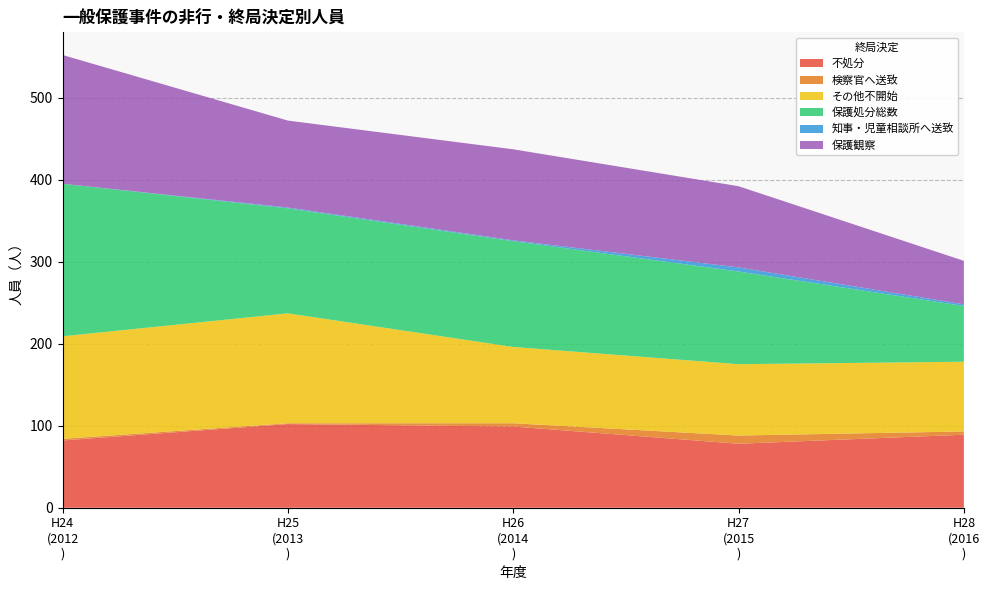

Reading left to right, what are all the values shown in this chart?

不処分: 平成24年(2012年)=82	平成25年(2013年)=102	平成26年(2014年)=99	平成27年(2015年)=78	平成28年(2016年)=89
検察官へ送致: 平成24年(2012年)=2	平成25年(2013年)=1	平成26年(2014年)=4	平成27年(2015年)=10	平成28年(2016年)=4
その他不開始: 平成24年(2012年)=125	平成25年(2013年)=134	平成26年(2014年)=93	平成27年(2015年)=87	平成28年(2016年)=85
保護処分総数: 平成24年(2012年)=186	平成25年(2013年)=128	平成26年(2014年)=129	平成27年(2015年)=113	平成28年(2016年)=68
知事・児童相談所へ送致: 平成24年(2012年)=0	平成25年(2013年)=1	平成26年(2014年)=1	平成27年(2015年)=5	平成28年(2016年)=2
保護観察: 平成24年(2012年)=157	平成25年(2013年)=106	平成26年(2014年)=111	平成27年(2015年)=99	平成28年(2016年)=53